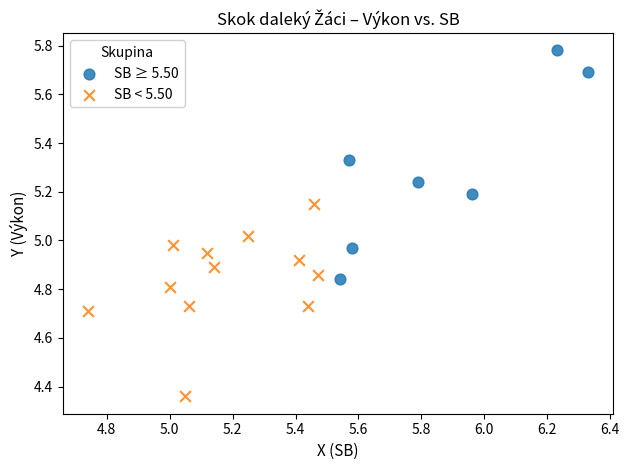

Which series contains the highest Y value?

SB ≥ 5.50